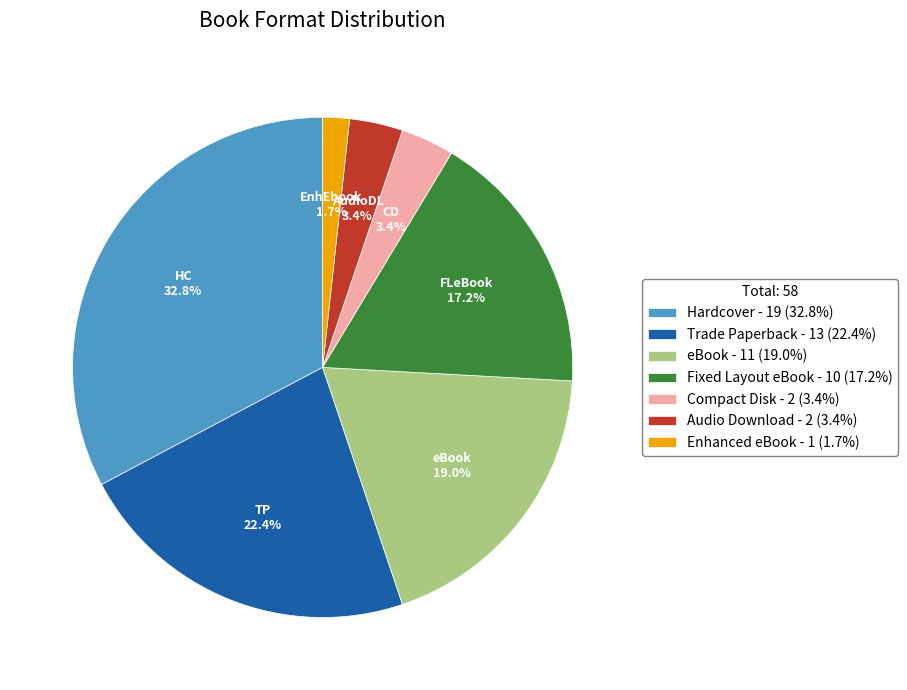

What is the total percentage of eBook - 11 (19.0%) and Trade Paperback - 13 (22.4%)?

41.4%